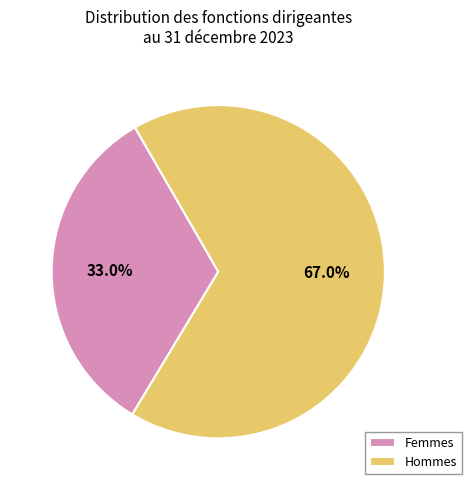

To the nearest percent, what is the average slice percentage?

50%